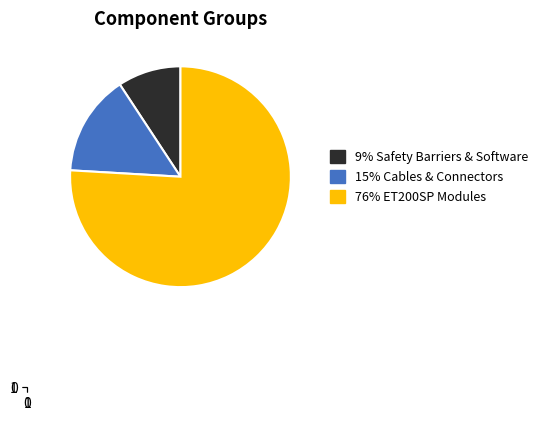

Is there a majority slice in this chart?

Yes